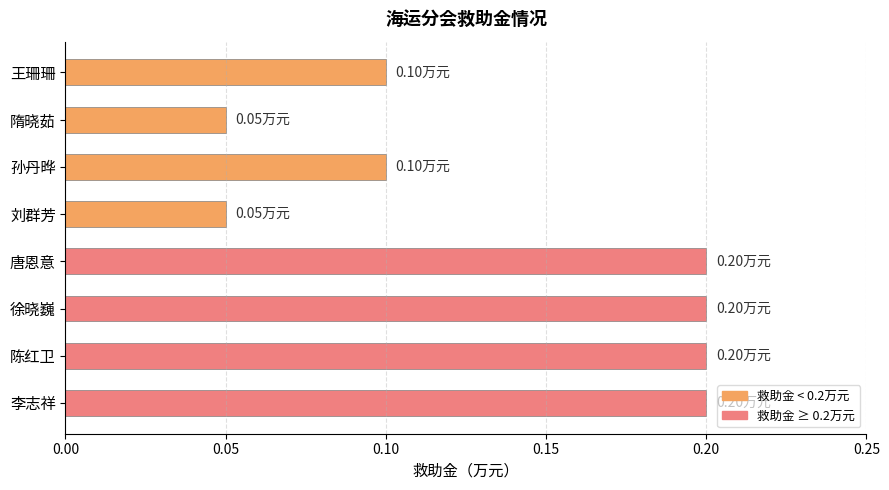

Between 孙丹晔 and 徐晓巍, which is larger?

徐晓巍